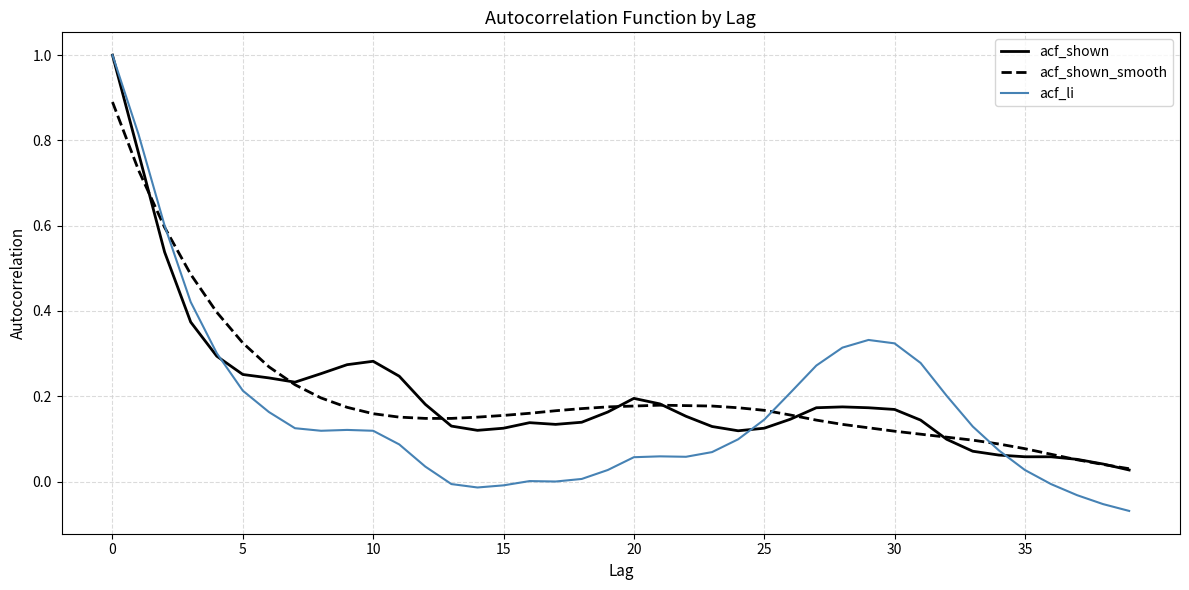

What is the greatest value displayed?

1.0